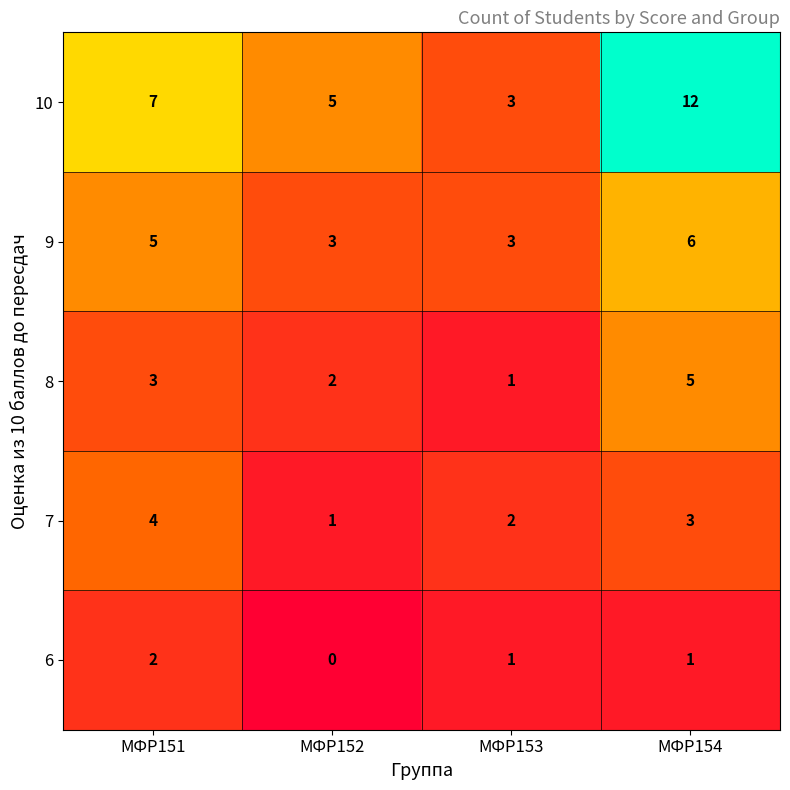

What is the spread (max minus min) of values at МФР151?

5